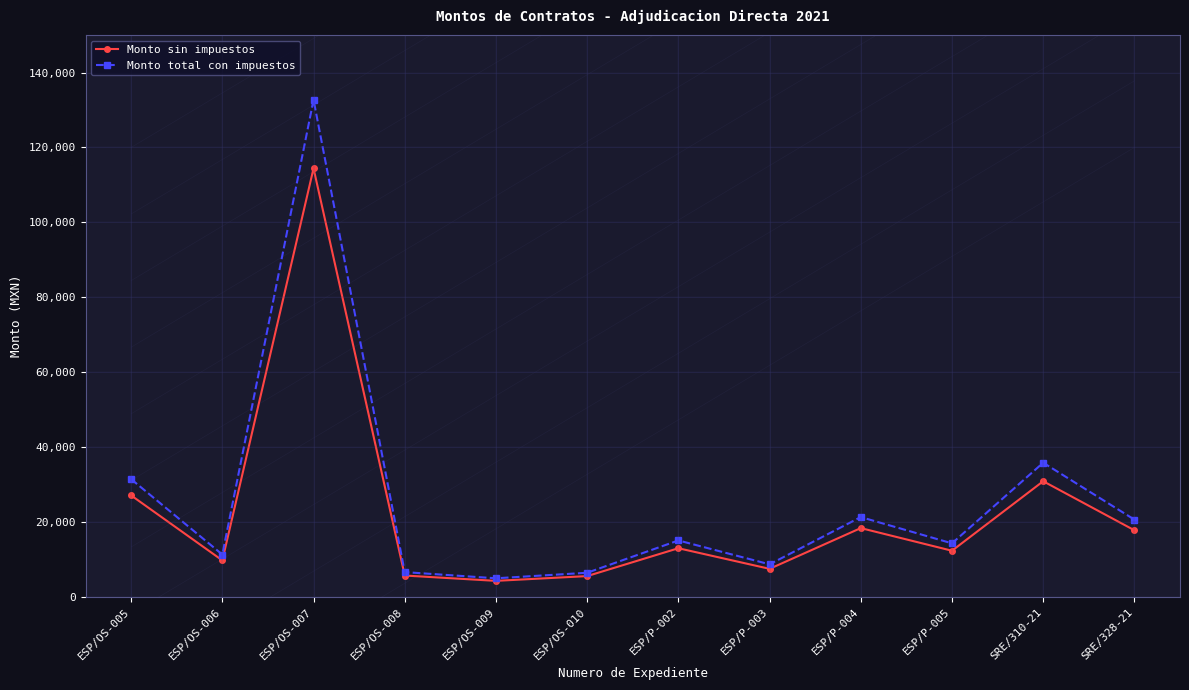

In Monto sin impuestos, how many points are lower than both neighbors (excluding endpoints)?

4